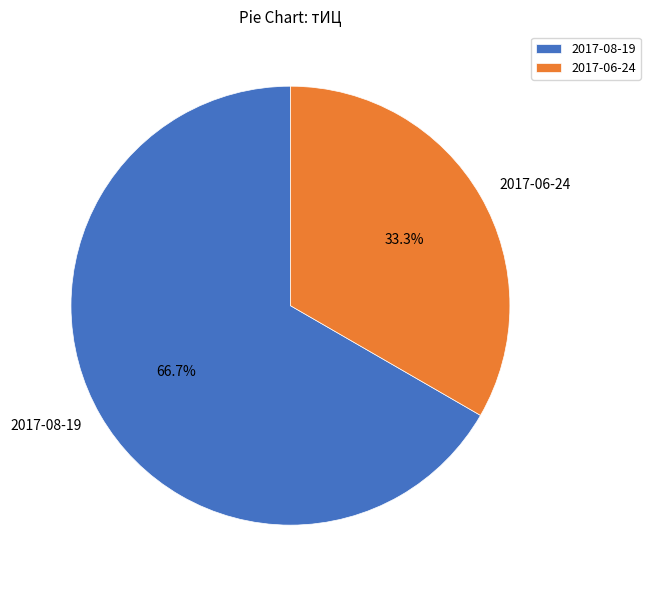

Is it true that 2017-08-19 is 58% of the pie?

False